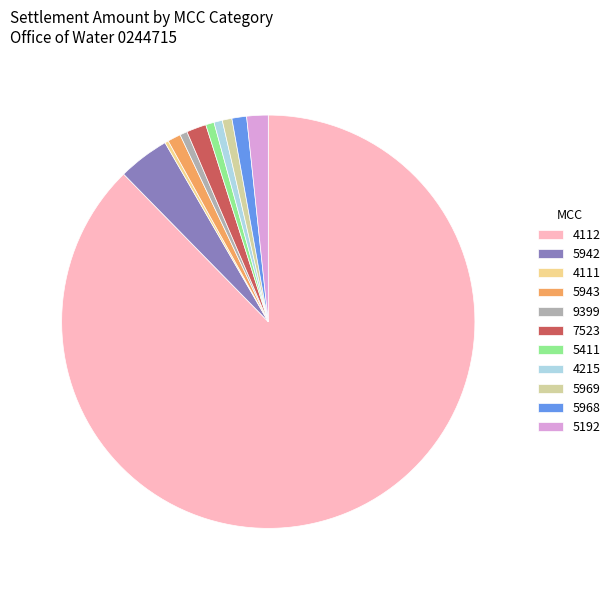

To the nearest percent, what is the difference between the largest and smallest slice percentages?

87%